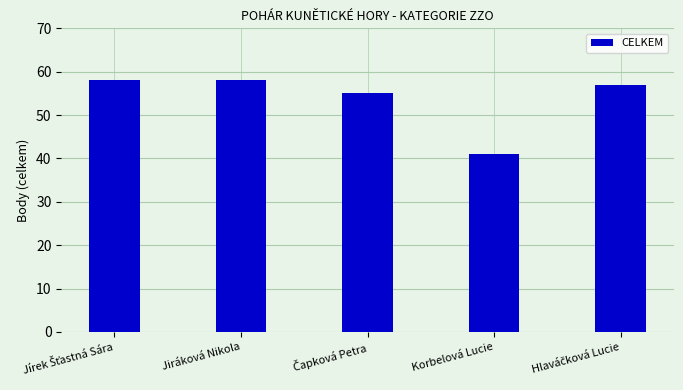

What is the minimum value shown in the chart?

41